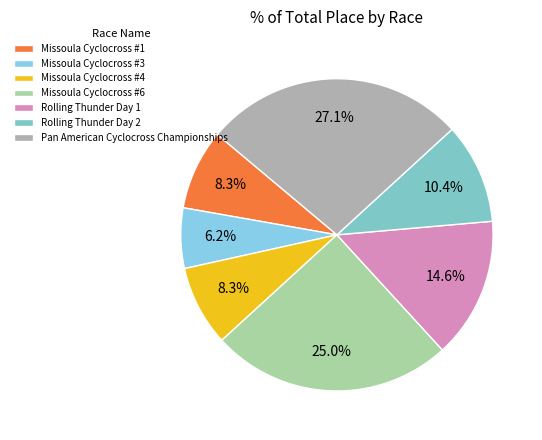

Rank the categories by value from lowest to highest.

Missoula Cyclocross #3, Missoula Cyclocross #1, Missoula Cyclocross #4, Rolling Thunder Day 2, Rolling Thunder Day 1, Missoula Cyclocross #6, Pan American Cyclocross Championships